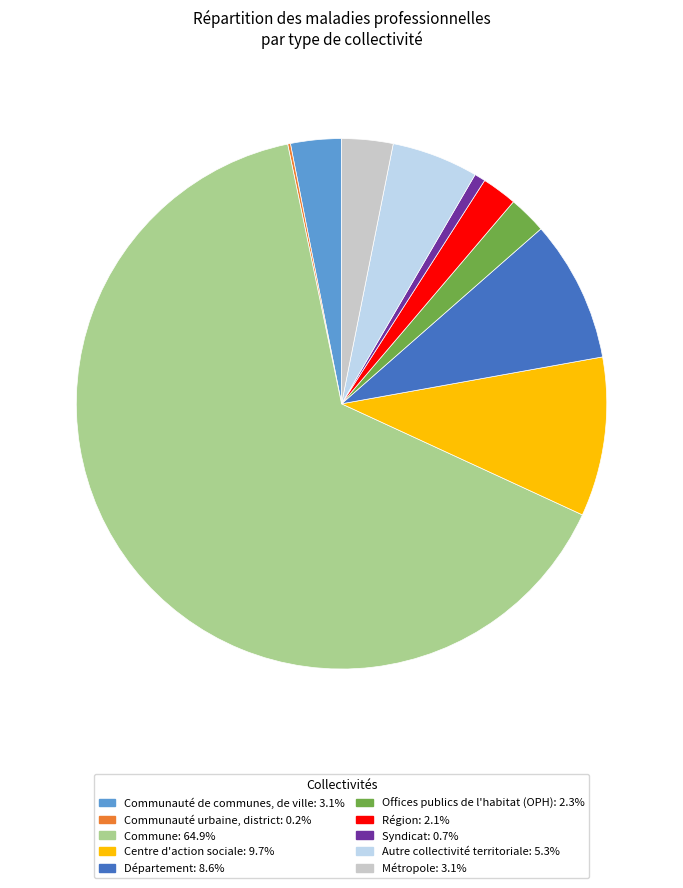

Do Commune and Offices publics de l'habitat (OPH) together represent more than half of the pie?

Yes